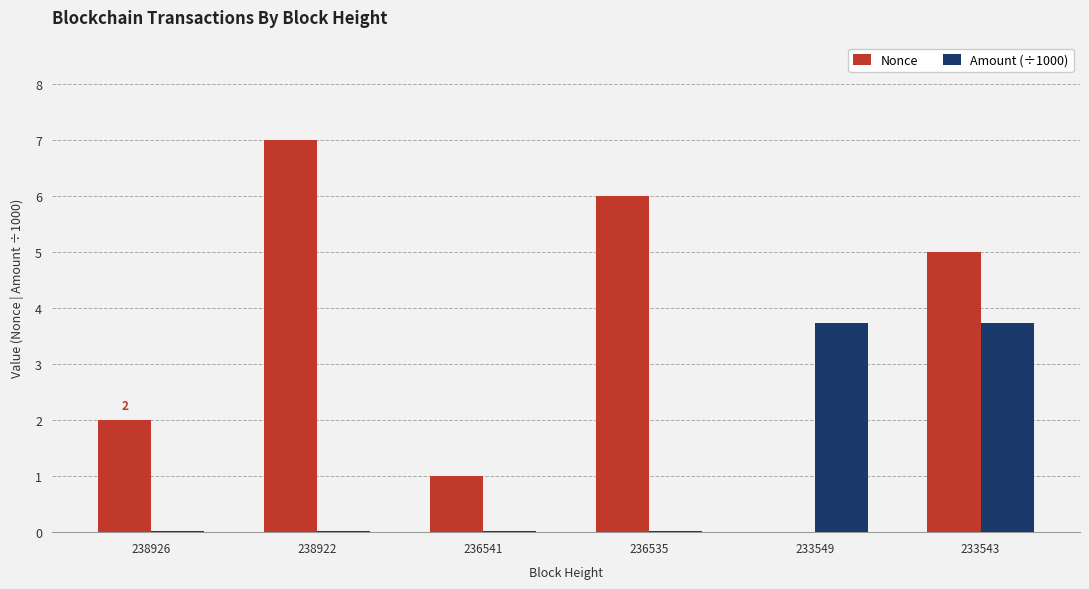

Which series changed the most between 238922 and 236541?

Nonce